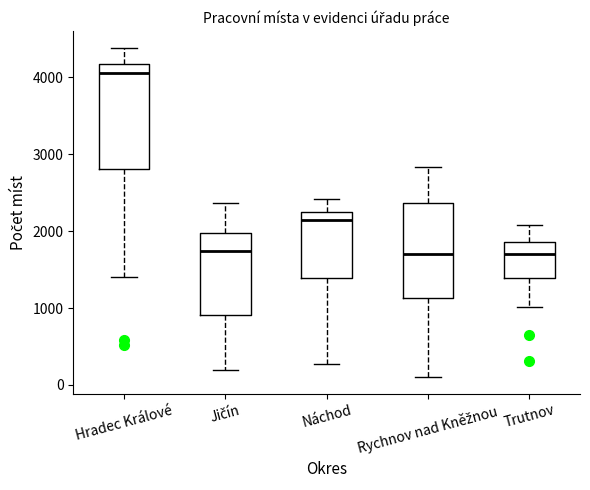

Reading left to right, read every box against the y-axis: the position of its median line, the range the box covers, and the ends of its whiskers. The values are not printed on the chart, so give them approximately, as read against the axis.

Hradec Králové: median 4100, box 2800 to 4200, whiskers 1400 to 4400
Jičín: median 1700, box 900 to 2000, whiskers 200 to 2400
Náchod: median 2100, box 1400 to 2200, whiskers 300 to 2400
Rychnov nad Kněžnou: median 1700, box 1100 to 2400, whiskers 100 to 2800
Trutnov: median 1700, box 1400 to 1900, whiskers 1000 to 2100